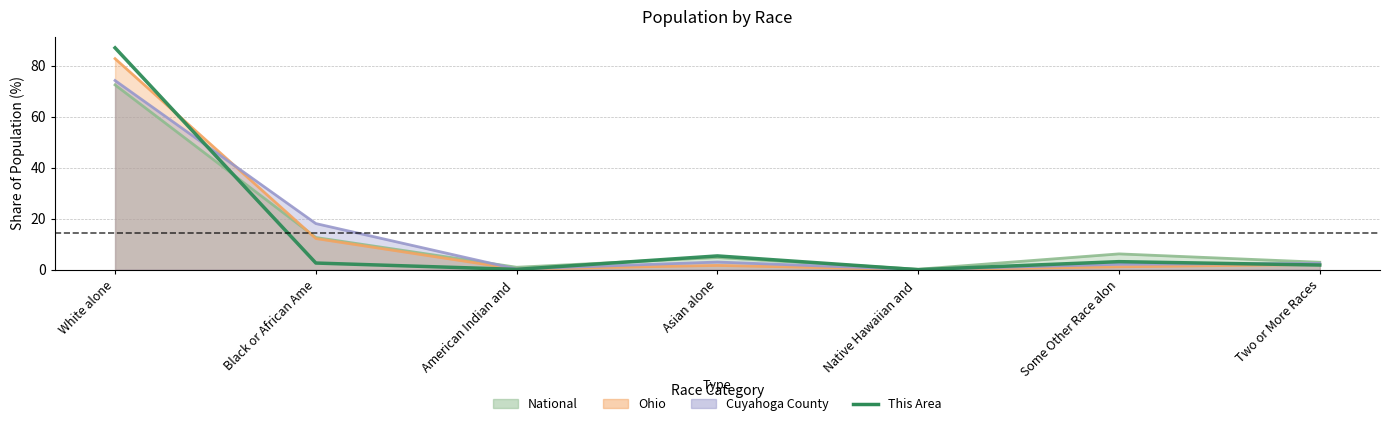

Which label corresponds to the largest value in the chart?

White alone